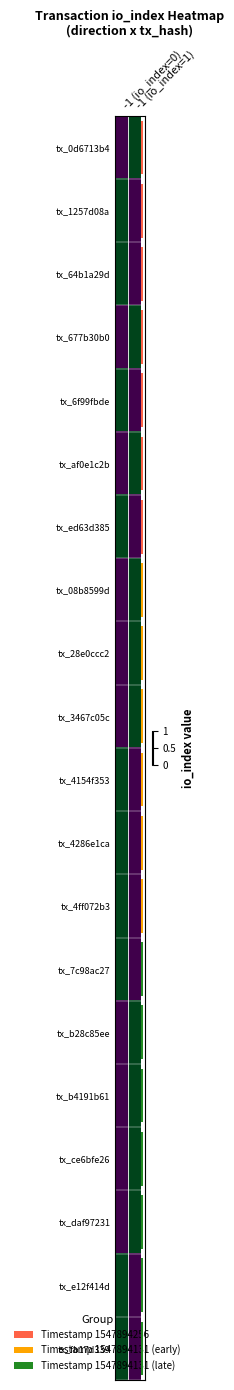

Where is tx_ce6bfe26 nearest to the value 0?

-1 (io_index=0)